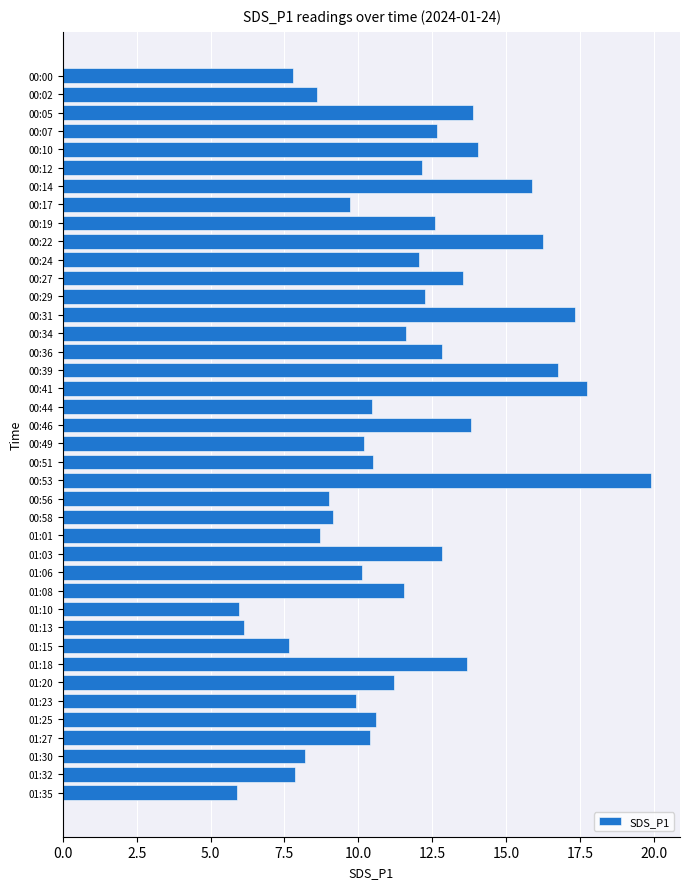

Does the chart contain any negative values?

No